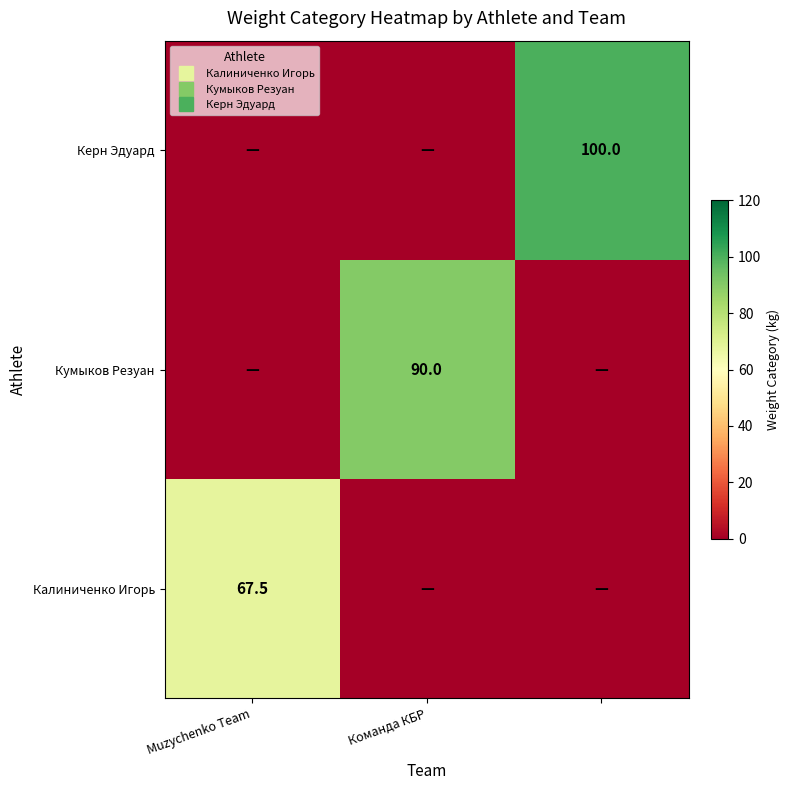

How many values in the Кумыков Резуан series exceed 0?

1